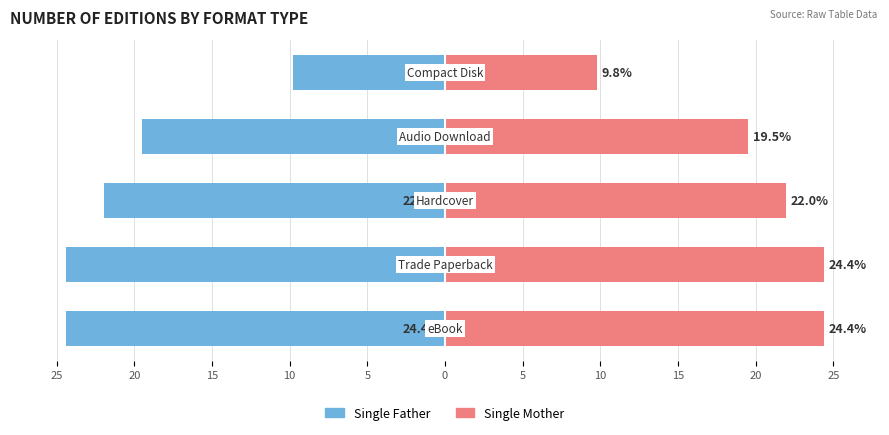

Which series has the largest total across all categories?

Single Mother